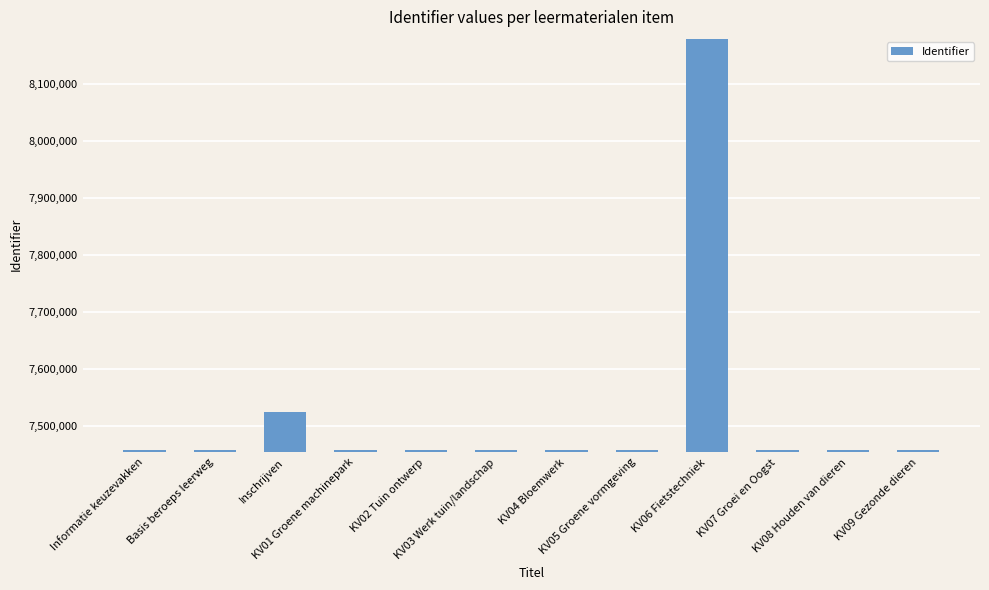

At which category does the chart reach its peak across all series?

KV06 Fietstechniek